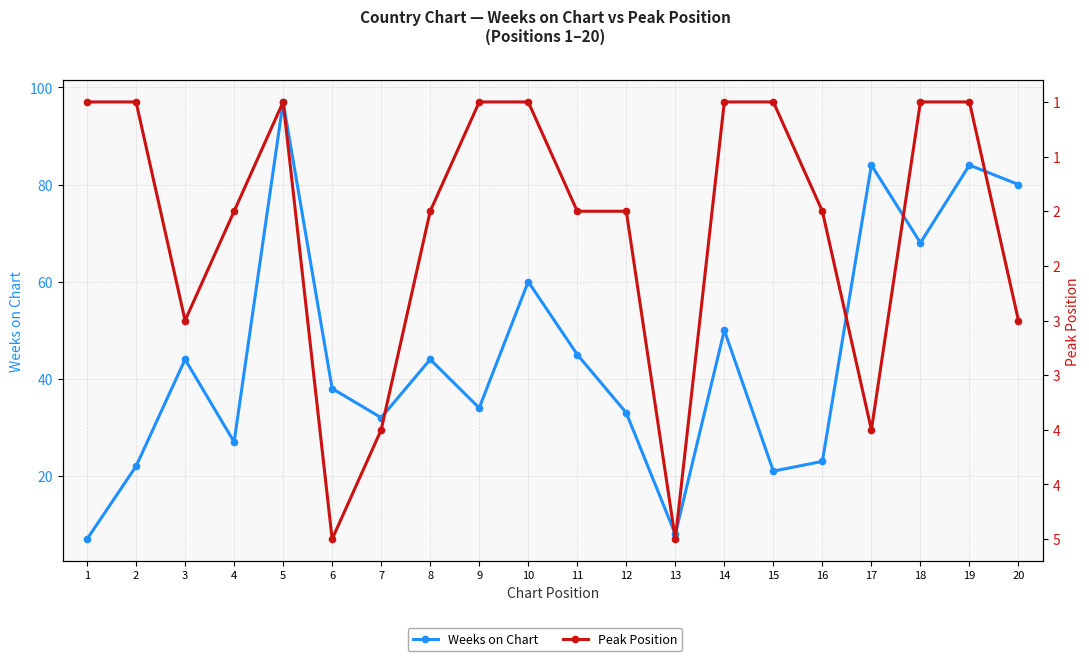

How many data points in Peak Position are less than 2?

9